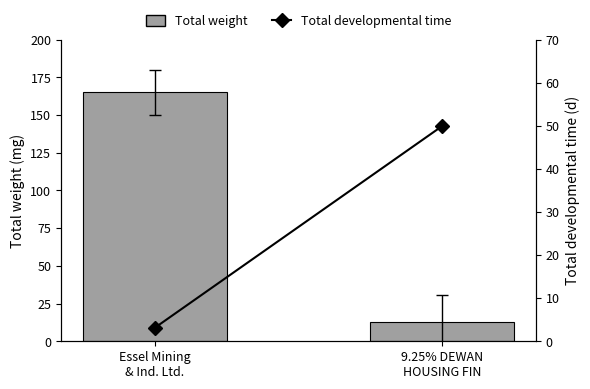

Reading left to right, what are all the values shown in this chart?

Total weight: 165.0	12.9
Total developmental time: 3.1	50.0